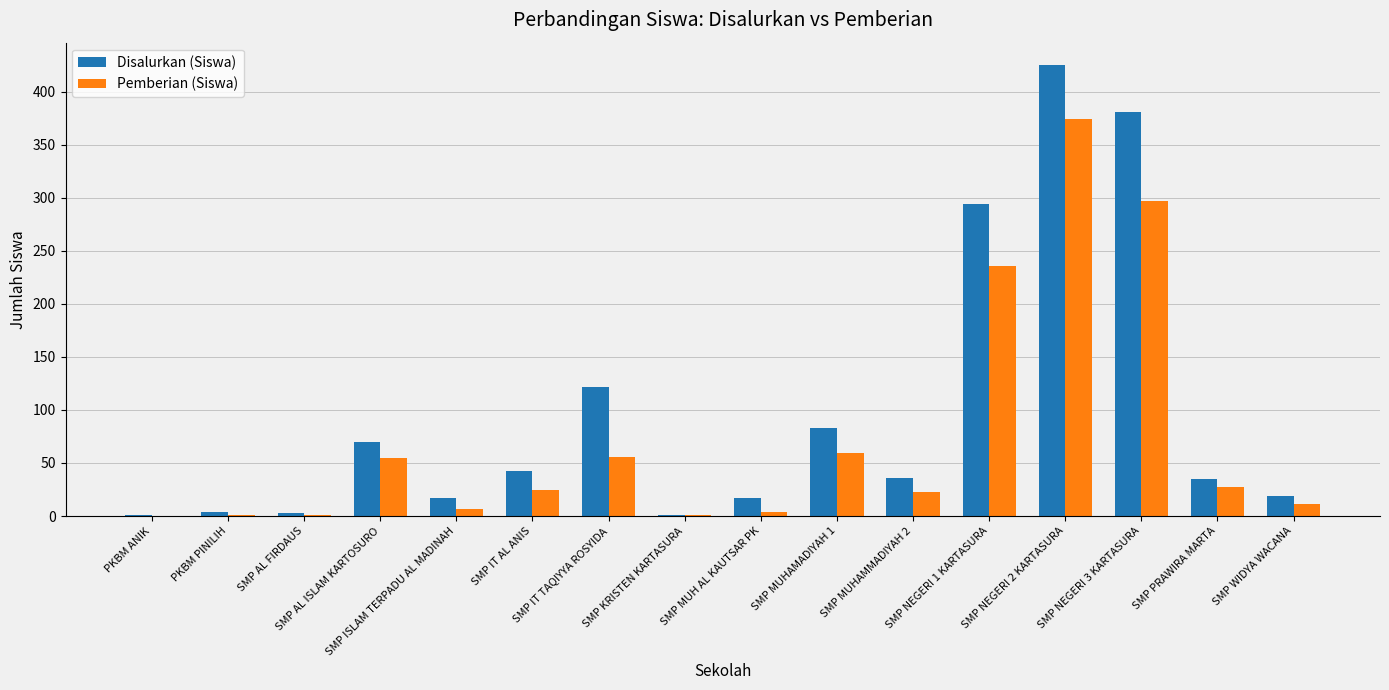

What is the highest value of the Pemberian (Siswa) series?

374